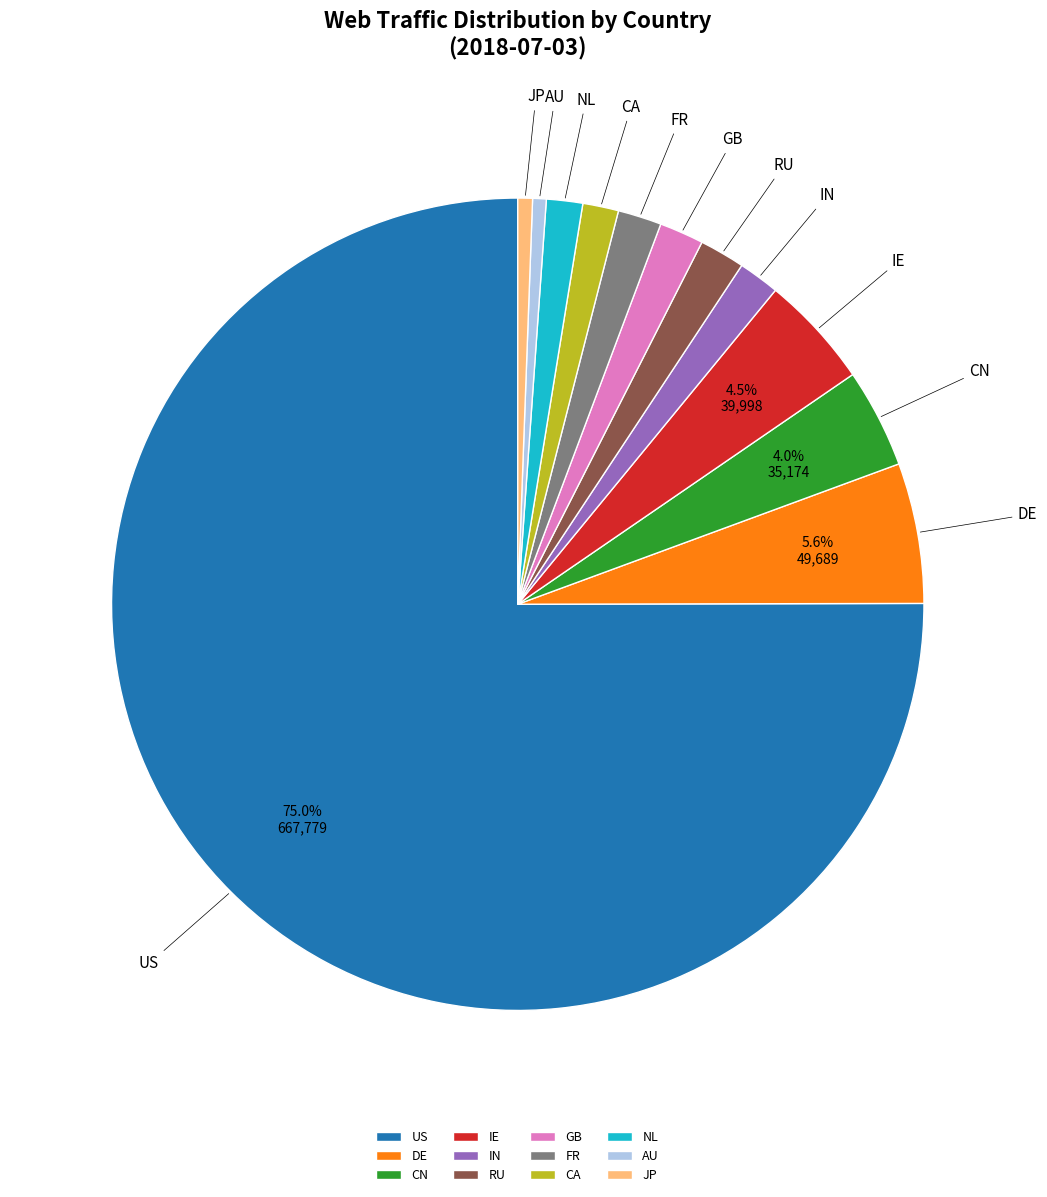

What is the ratio of the value at JP to the value at NL?

0.4